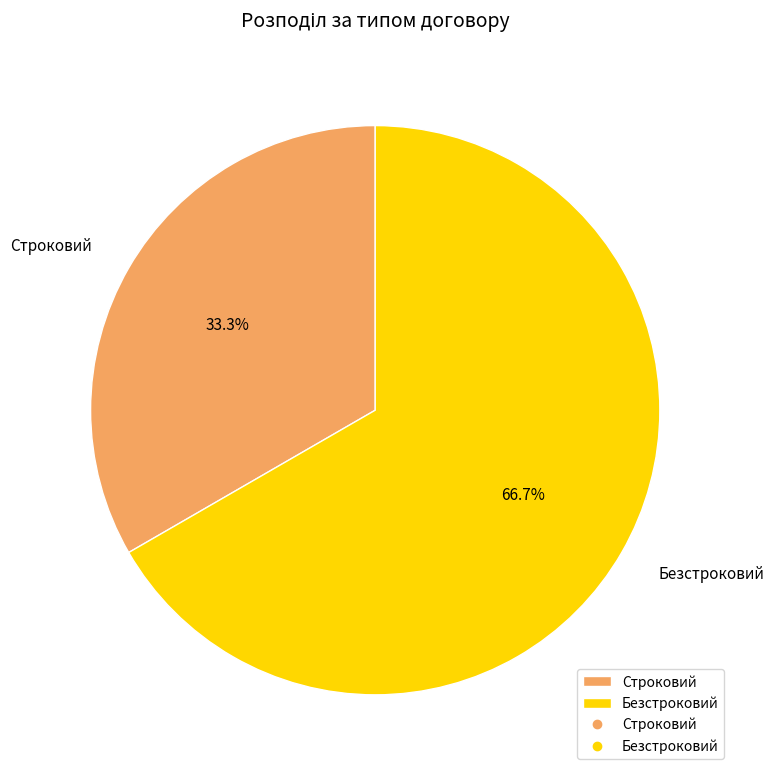

Rank the categories by value from highest to lowest.

Безстроковий, Строковий